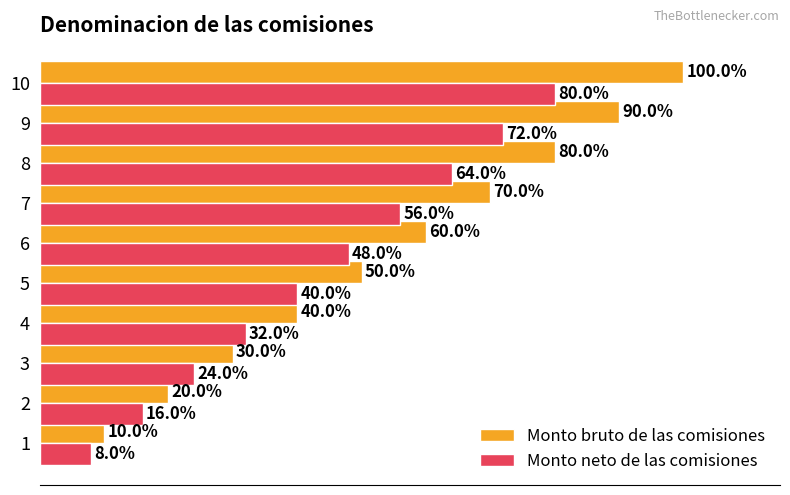

Between 8 and 10, which series saw the biggest shift?

Monto bruto de las comisiones